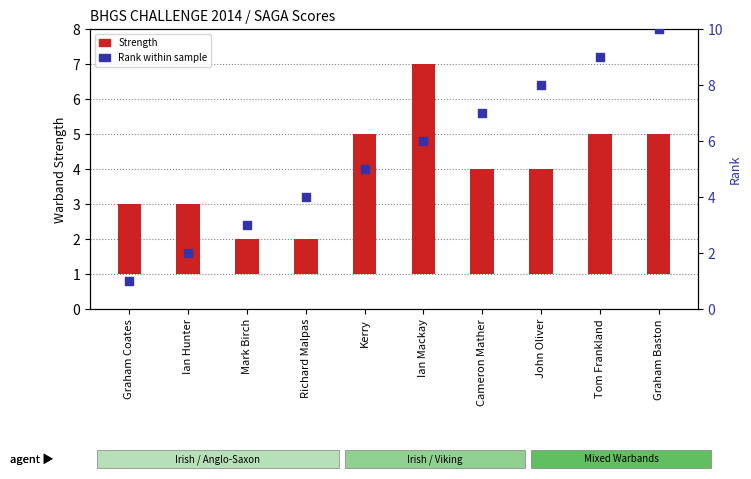

At which category is the sum across all series the highest?

Graham Baston